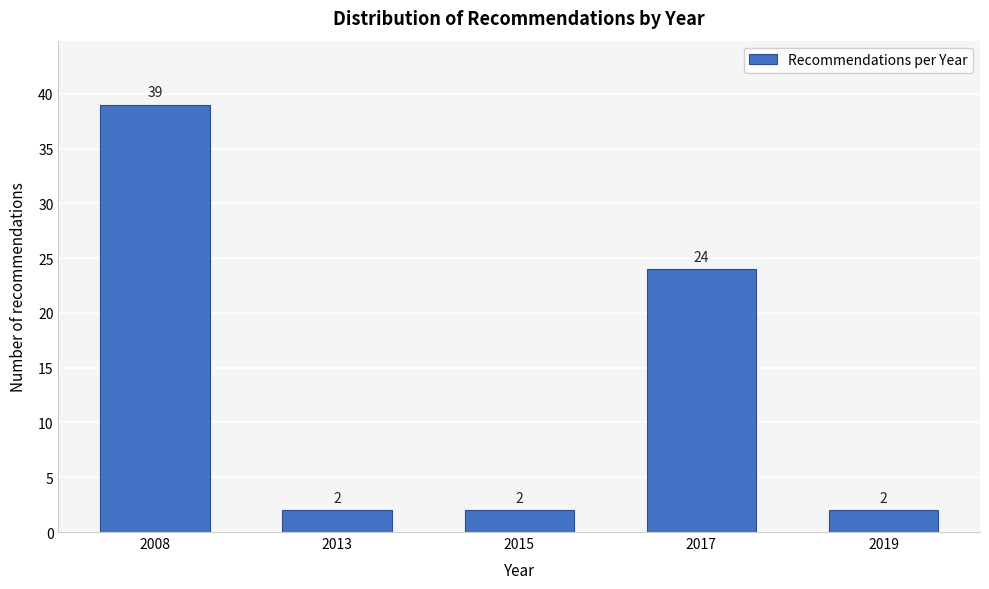

Reading left to right, extract all data points from this chart.

39	2	2	24	2